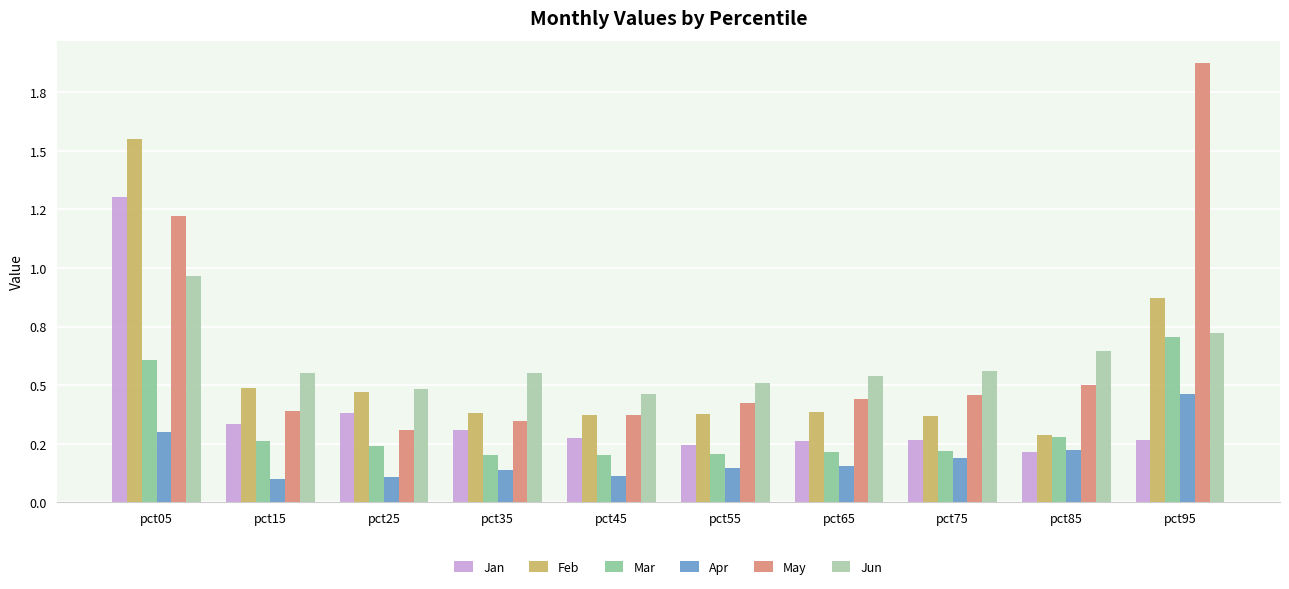

Are the bars grouped side by side (vs. stacked)?

Yes